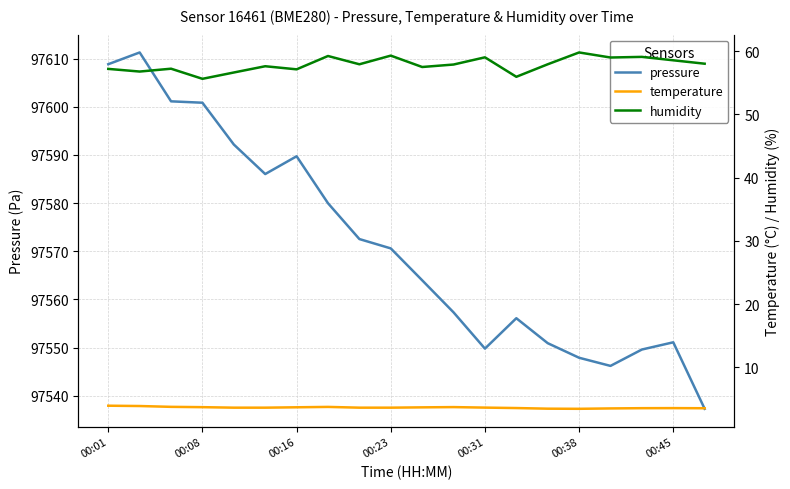

True or false: pressure has a value of 164124.5 at 00:16.

False